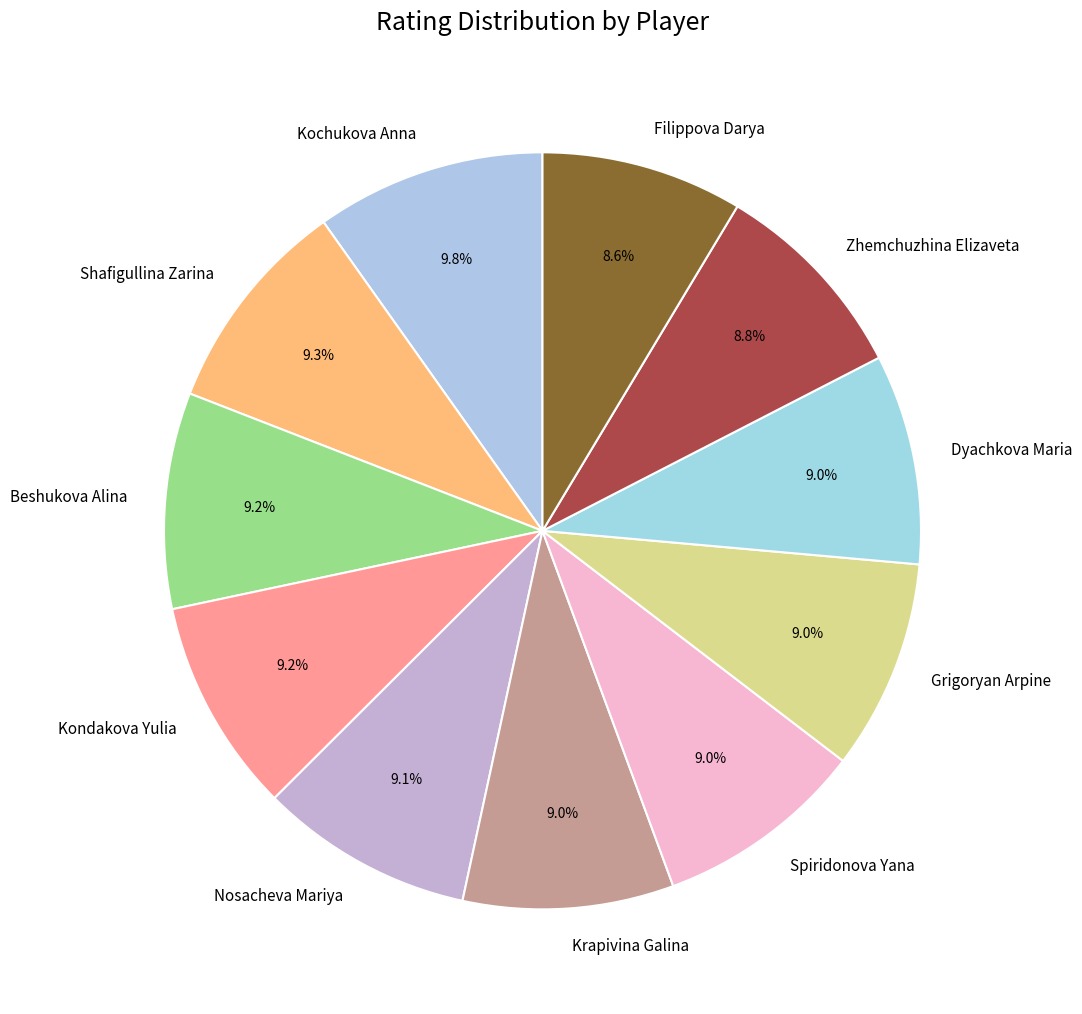

What is the total percentage of Spiridonova Yana and Krapivina Galina?

18.0%